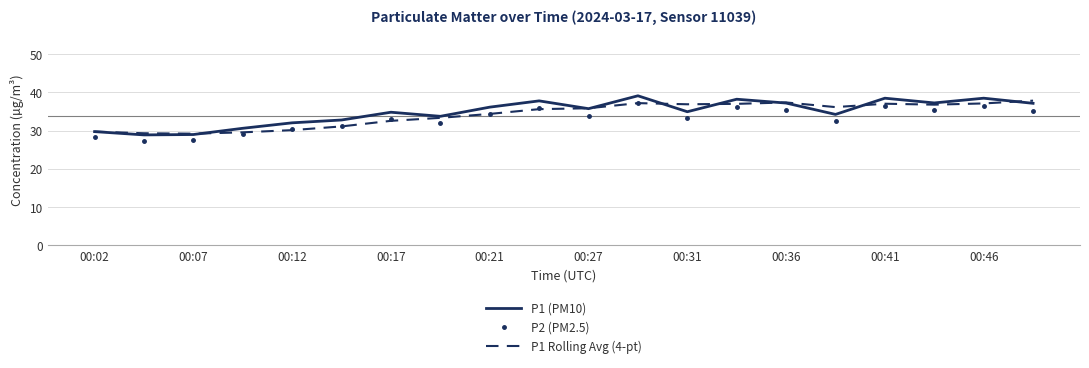

Which series has the widest spread of values?

P1 (PM10)